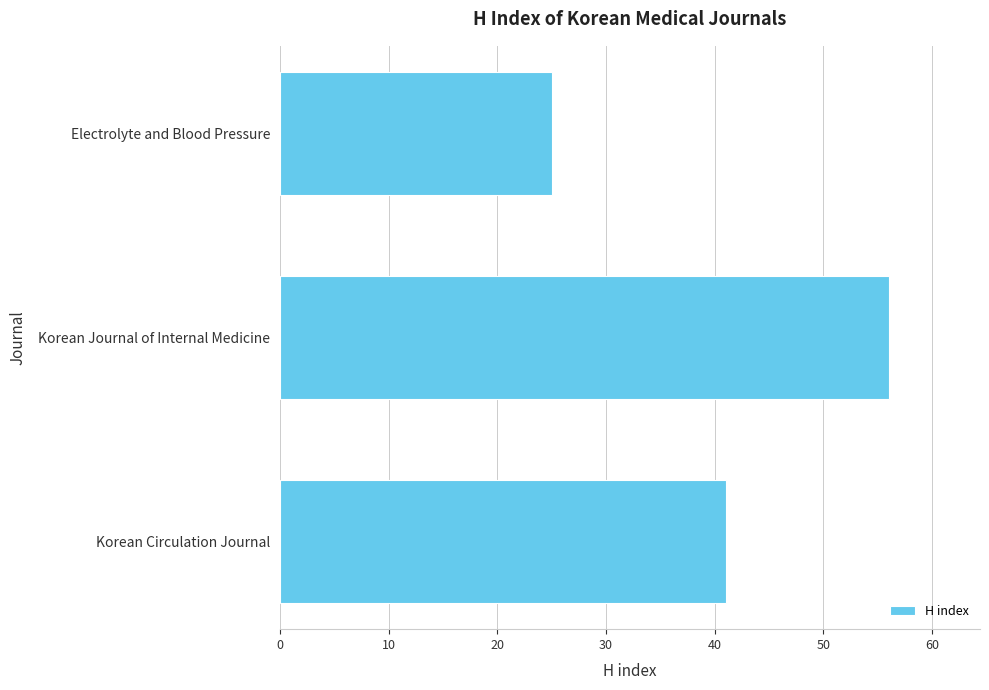

At which category does the chart reach its peak across all series?

Korean Journal of Internal Medicine